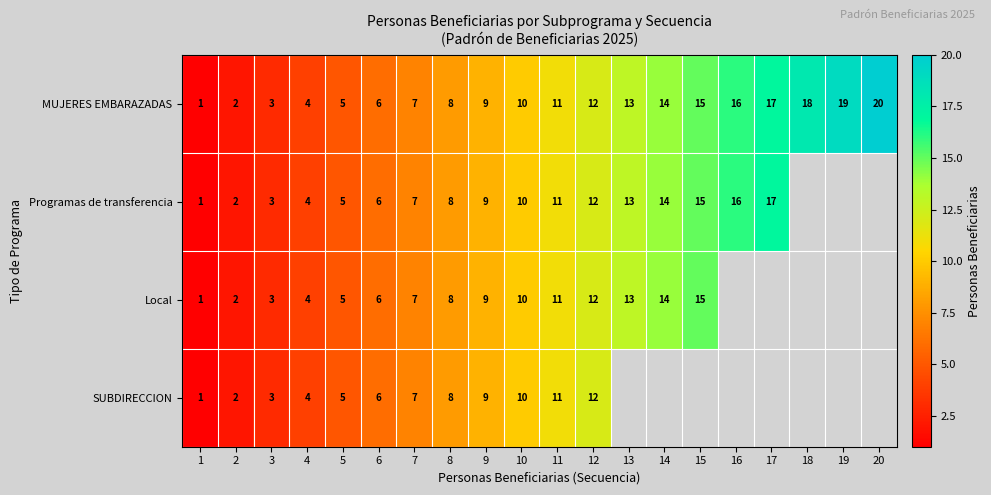

Is it true that Local equals 4 at 4?

True